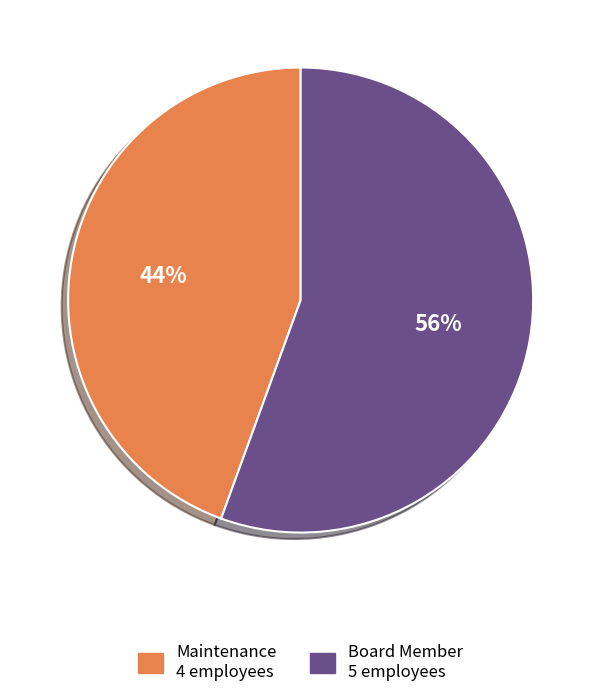

Between Maintenance and Board Member, which is larger?

Board Member